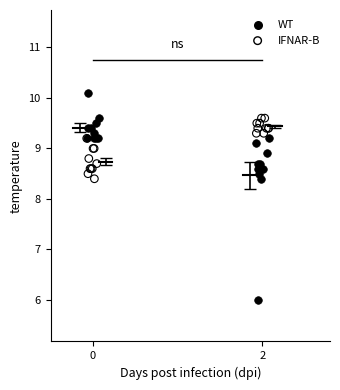

Which series has the largest Y range (max minus min)?

WT